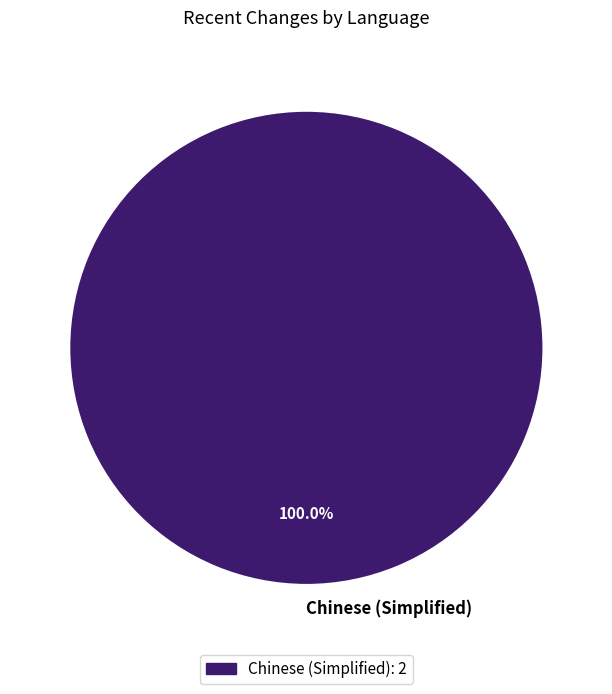

Rank the categories by value from lowest to highest.

Chinese (Simplified)